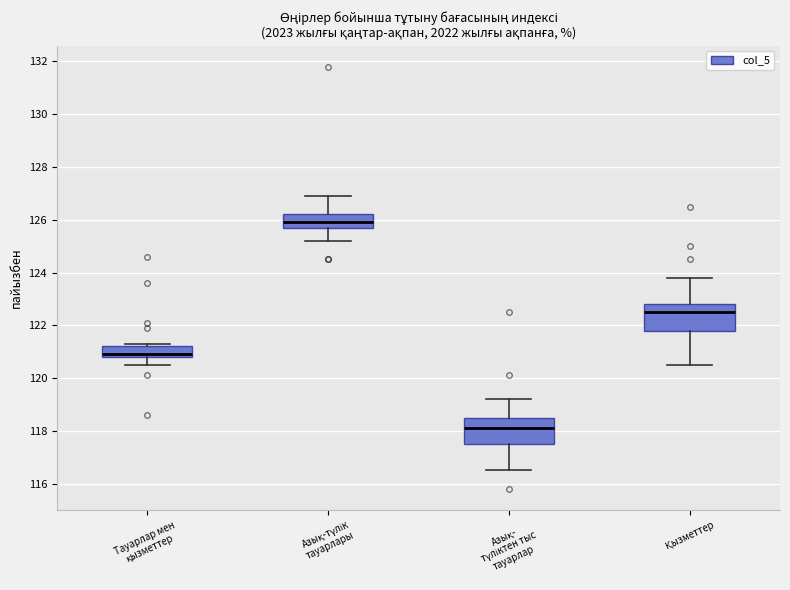

Reading left to right, read every box against the y-axis: the position of its median line, the range the box covers, and the ends of its whiskers. The values are not printed on the chart, so give them approximately, as read against the axis.

Тауарлар мен қызметтер: median 121.0, box 120.8 to 121.2, whiskers 120.6 to 121.4
Азық-түлік тауарлары: median 126.0, box 125.8 to 126.2, whiskers 125.2 to 127.0
Азық- түліктен тыс тауарлар: median 118.2, box 117.6 to 118.6, whiskers 116.6 to 119.2
Қызметтер: median 122.6, box 121.8 to 122.8, whiskers 120.6 to 123.8